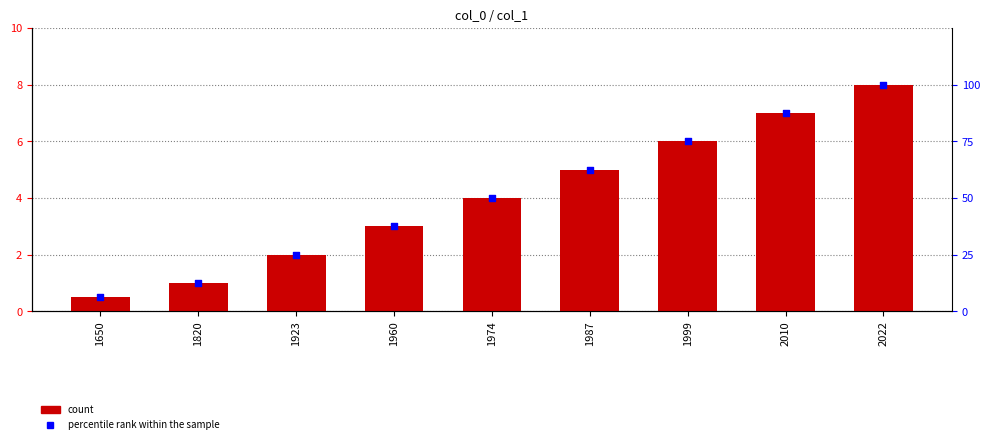

Which series contains the highest Y value?

percentile rank within the sample